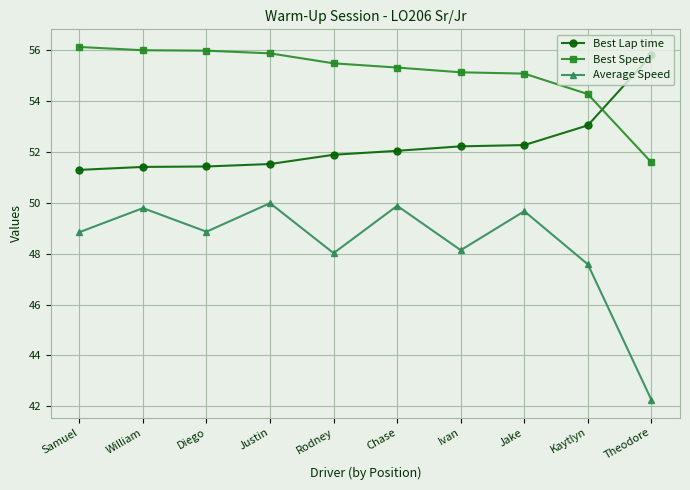

Where is the first local minimum for Average Speed?

Diego